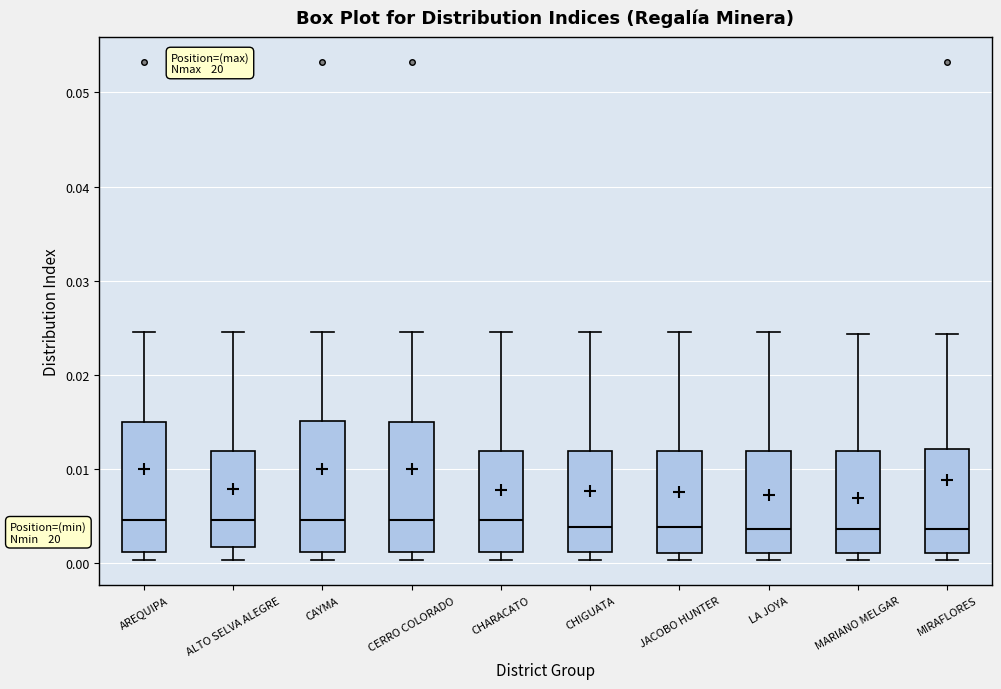

Where does the upper whisker of the box for AREQUIPA end on the y-axis? The values are not printed on the chart, so give them approximately, as read against the axis.

0.025